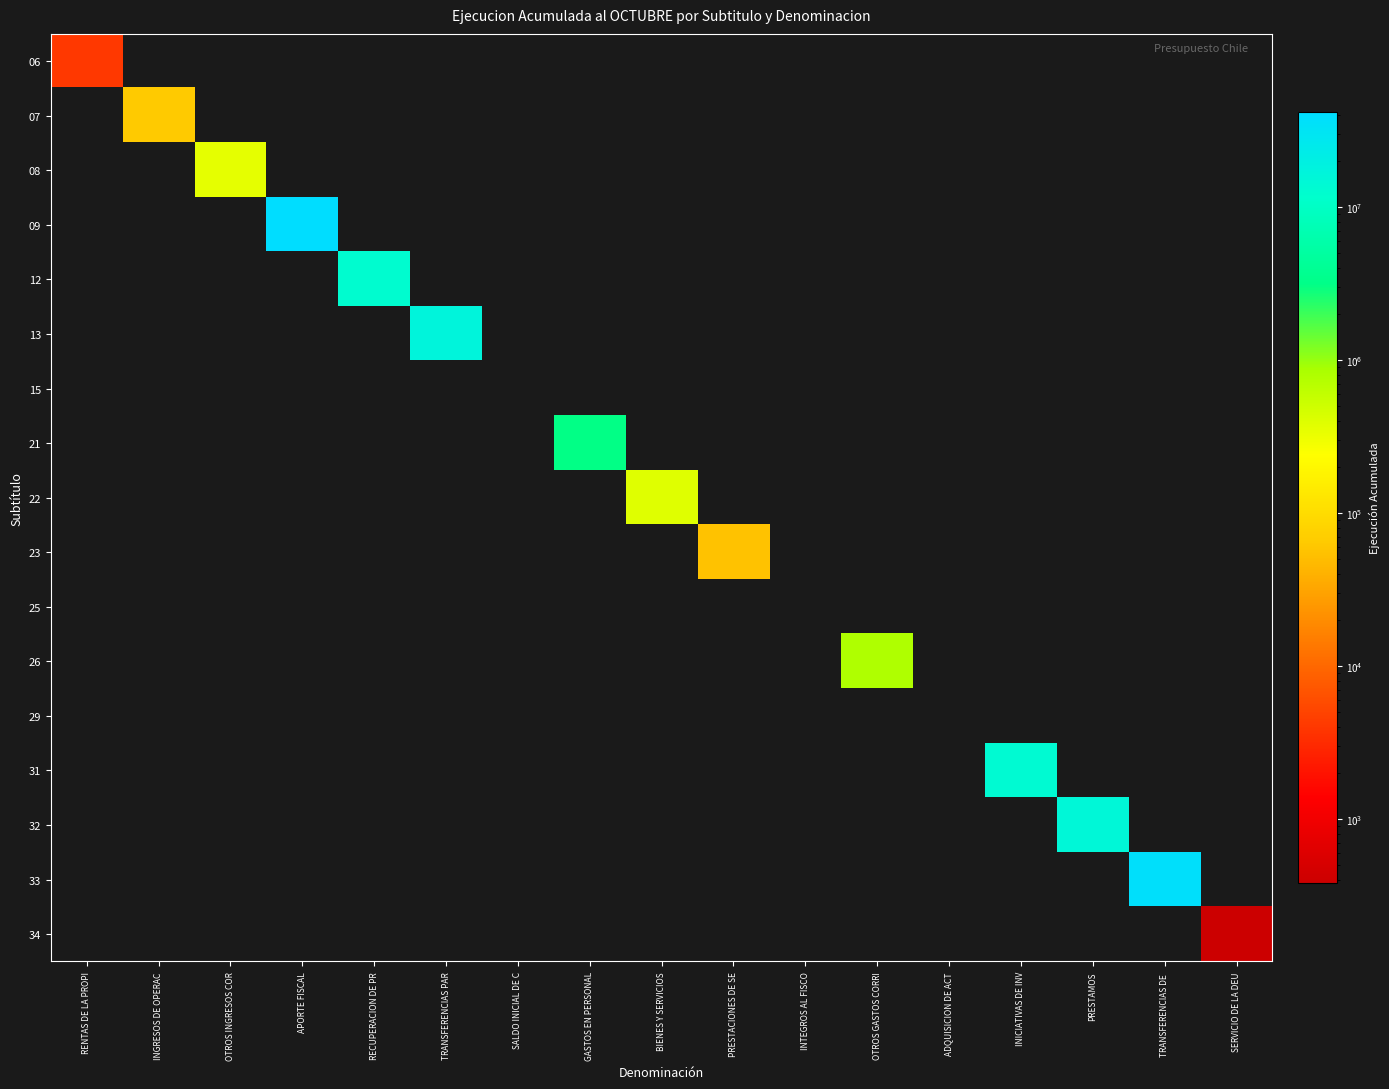

How many data points does each series have?

17